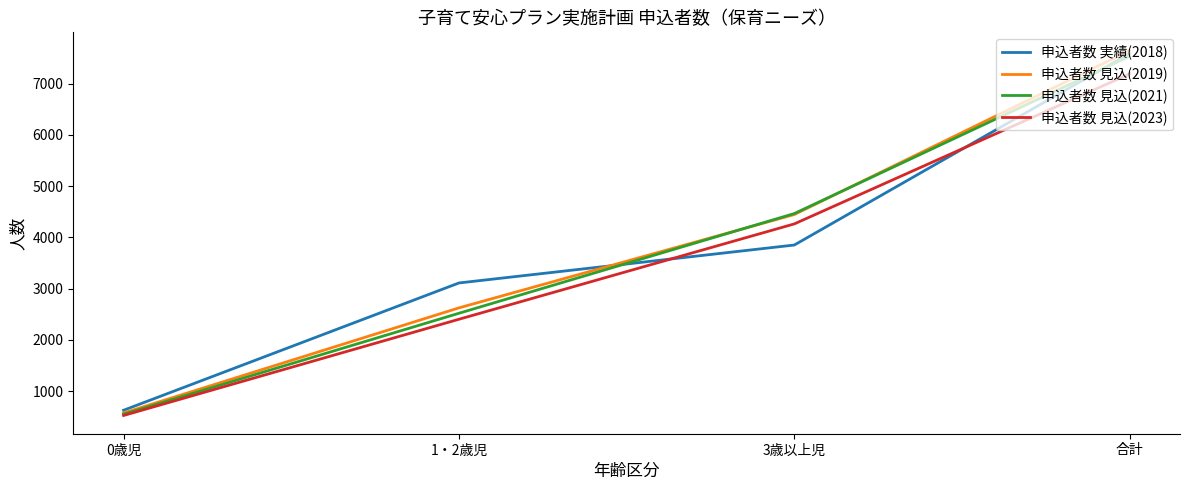

How many lines are shown in the chart?

4